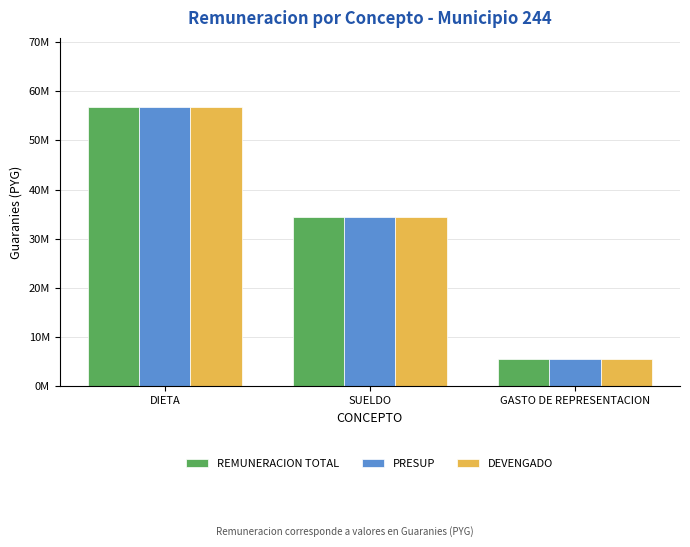

Between GASTO DE REPRESENTACION and SUELDO, which is larger?

SUELDO